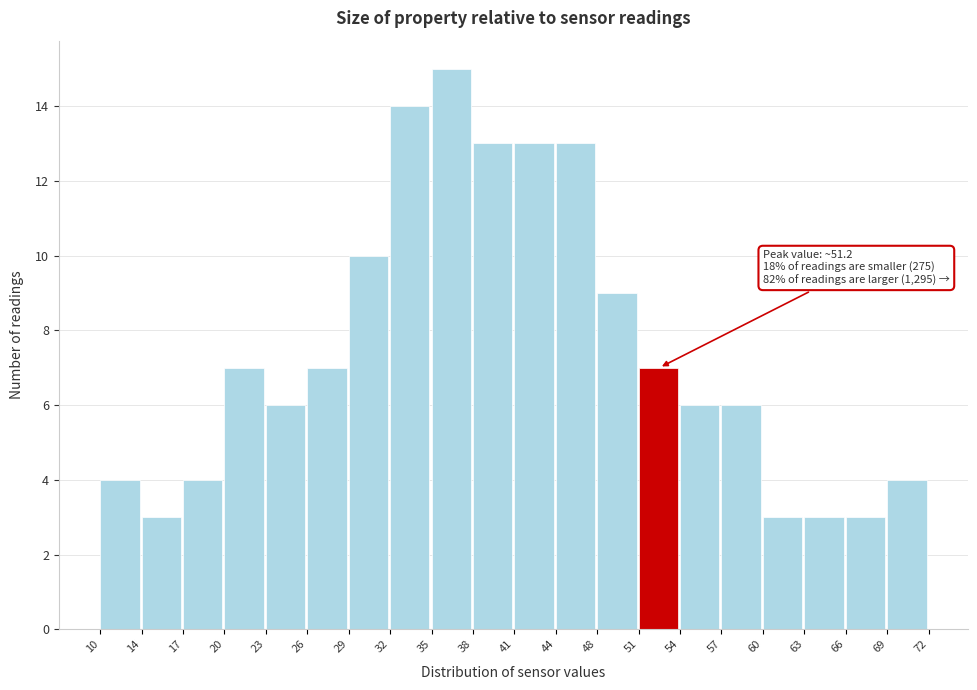

Over which range of the x-axis is the bar tallest?

35 to 38